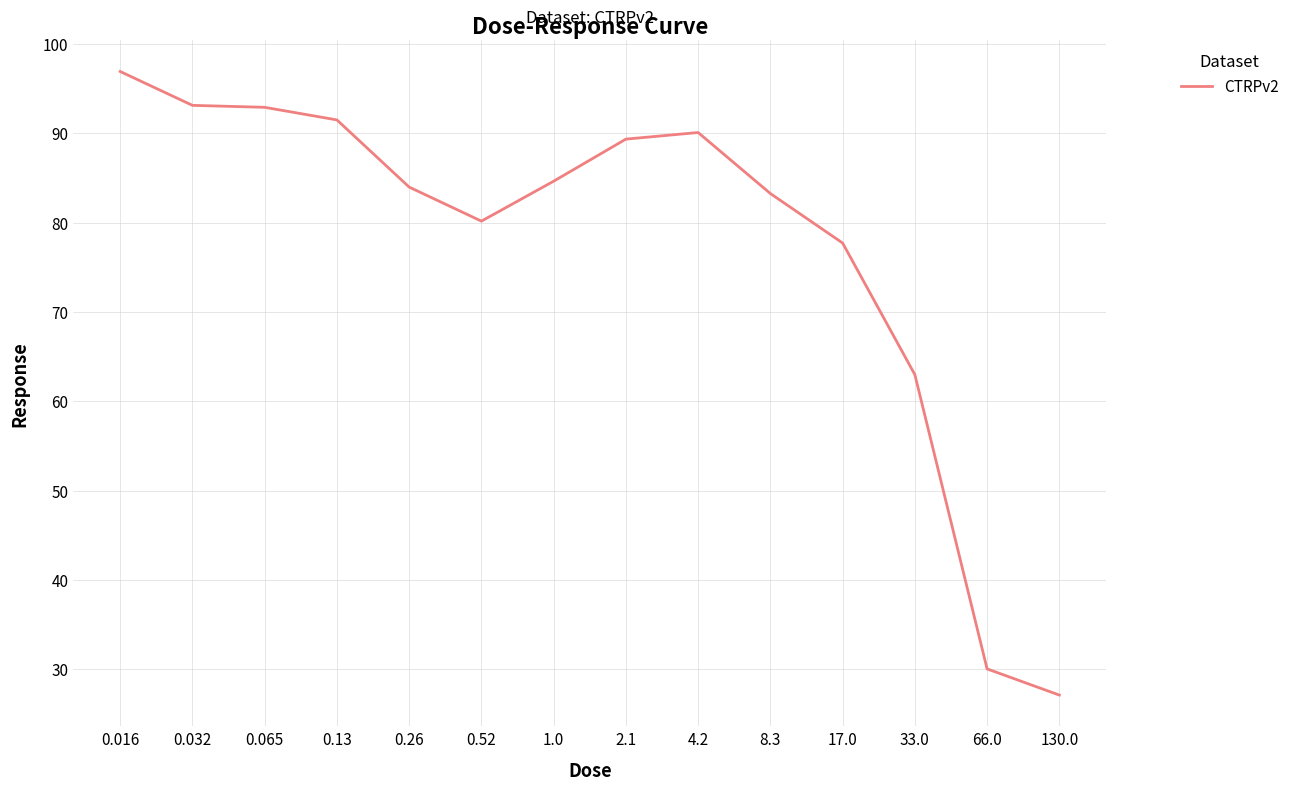

What position from the left is 8.3?

10